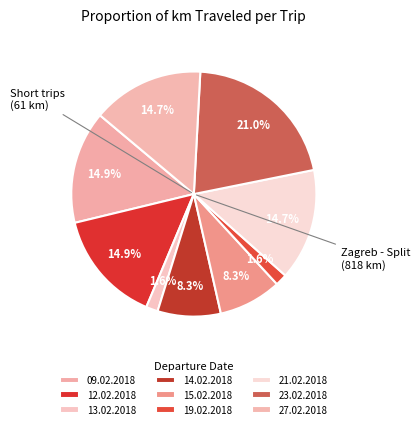

To the nearest percent, what is the average slice percentage?

11%